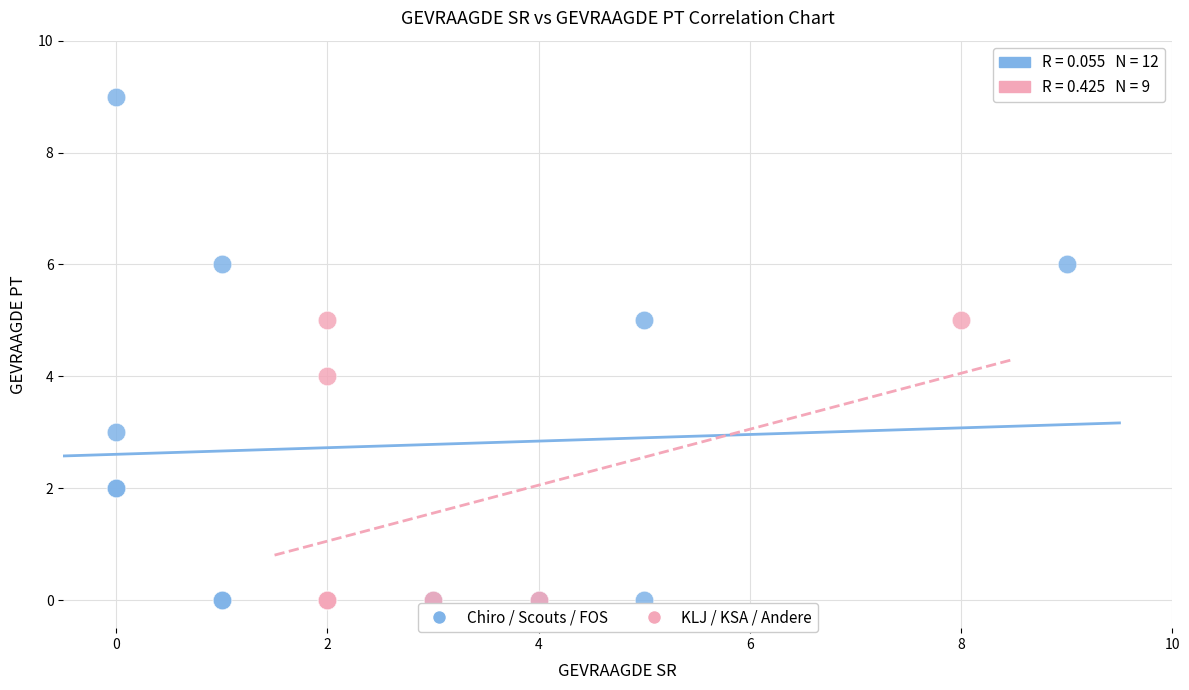

Which series has the largest Y range (max minus min)?

Chiro / Scouts / FOS